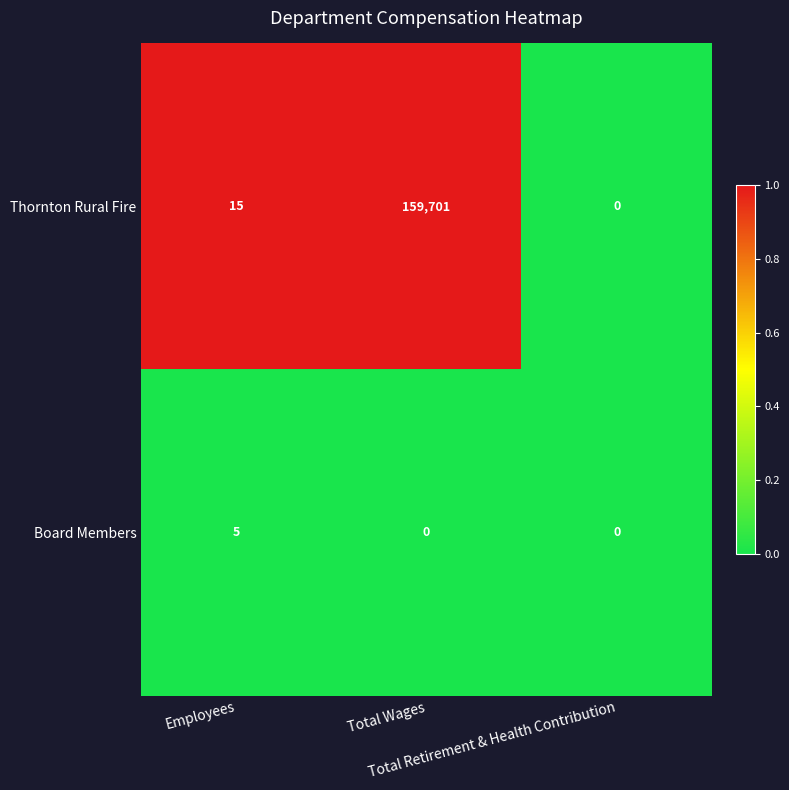

Which series changed the most between Employees and Total Retirement & Health Contribution?

Thornton Rural Fire